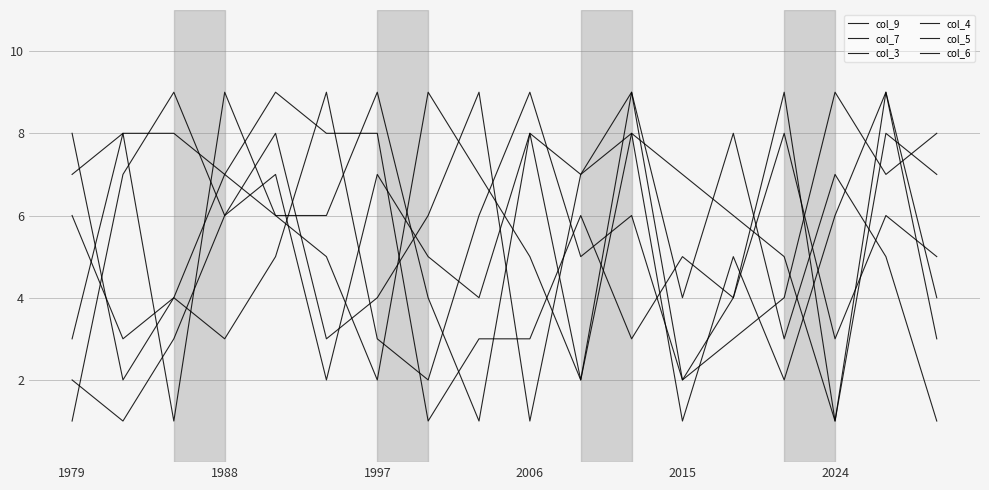

Count the col_4 values in the range 2 to 7.

13